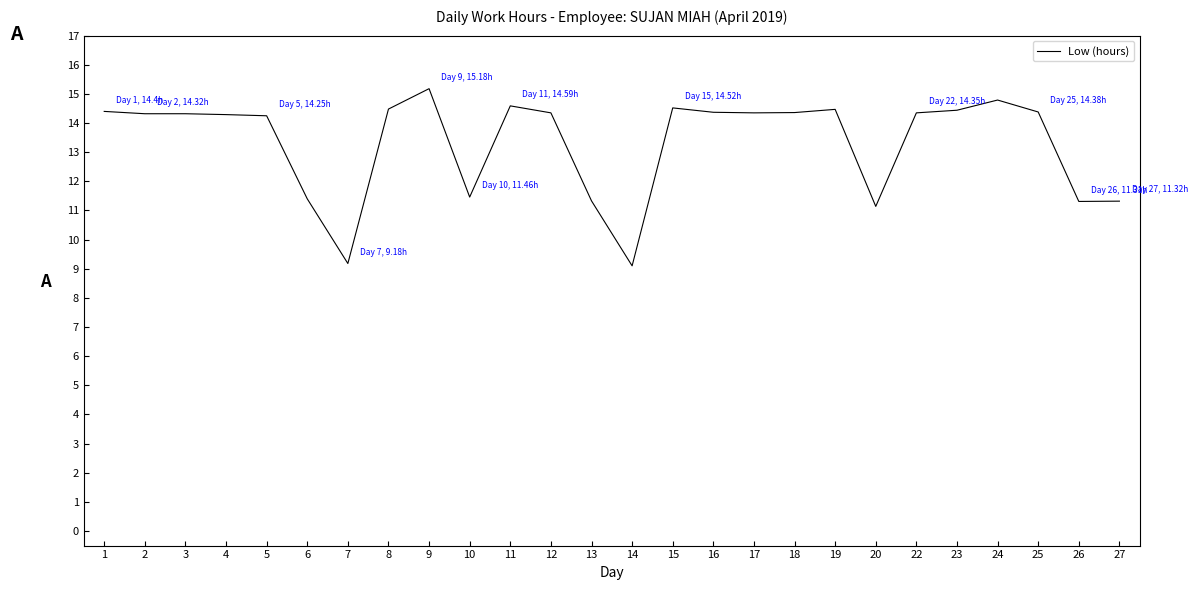

What is the difference between the values at 9 and 8?

0.7